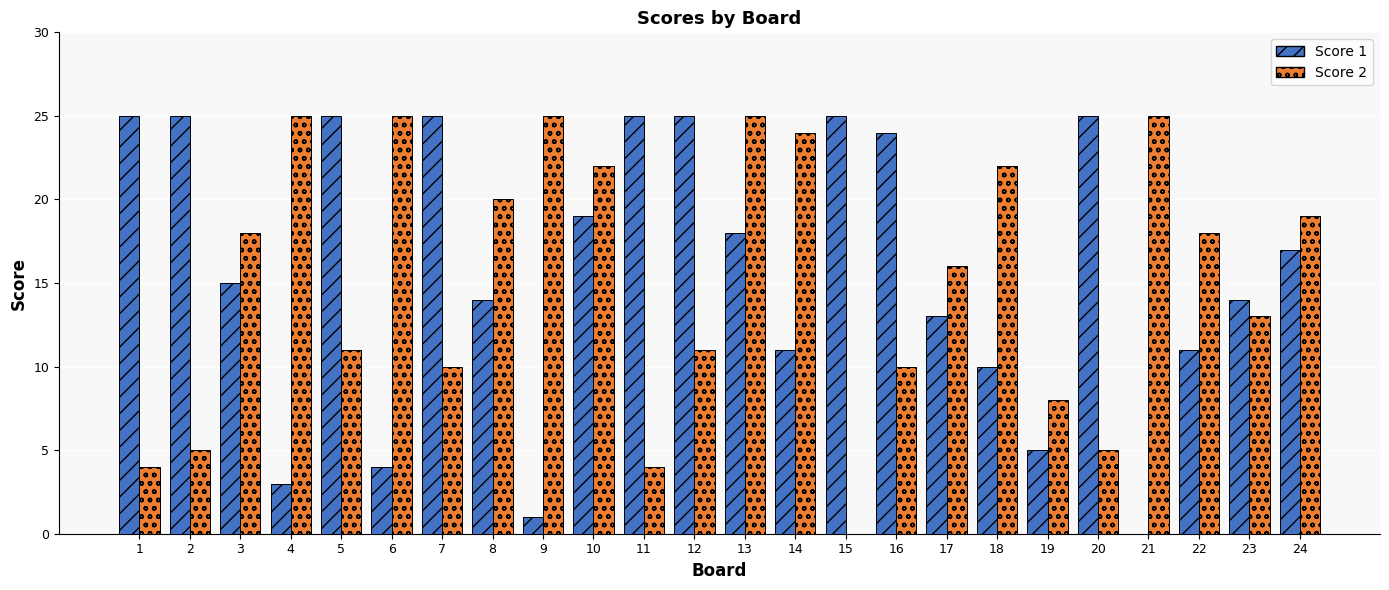

What is the maximum value shown in the chart?

25